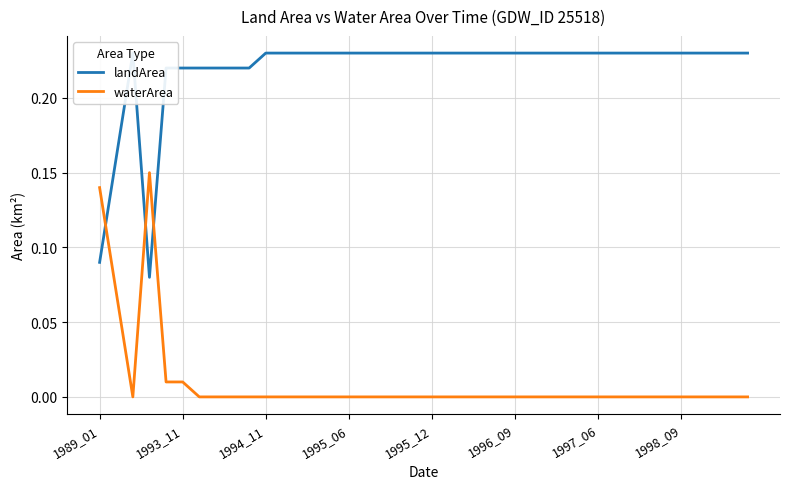

Count the landArea values in the range 0 to 1.

40